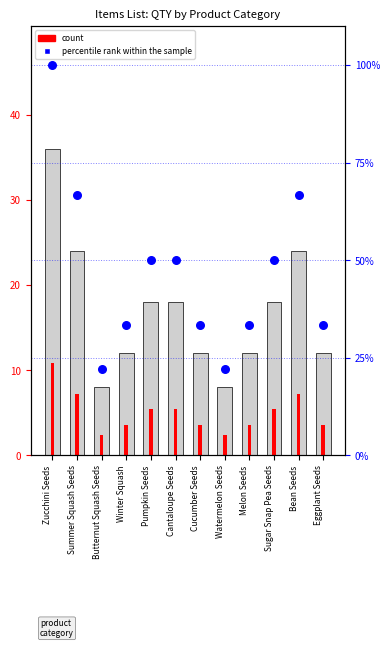

At which category is the sum across all series the highest?

Zucchini Seeds